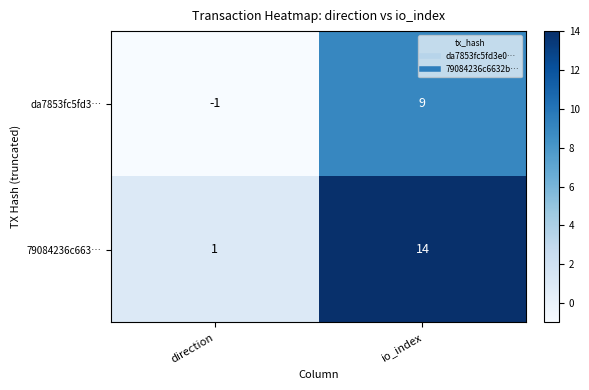

At which category is the sum across all series the highest?

io_index